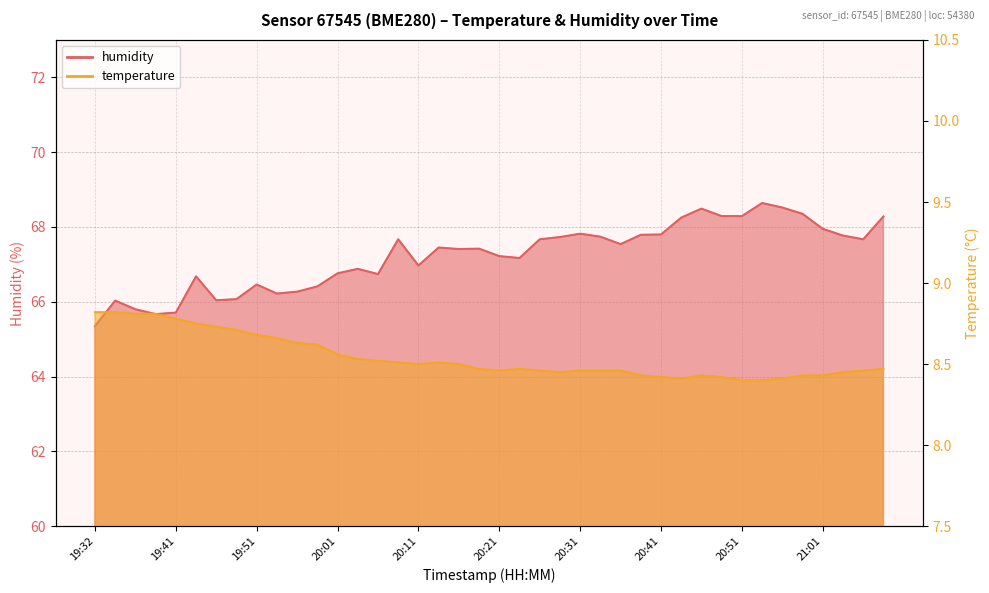

What is the difference between the highest and lowest values at 19:59?

57.8